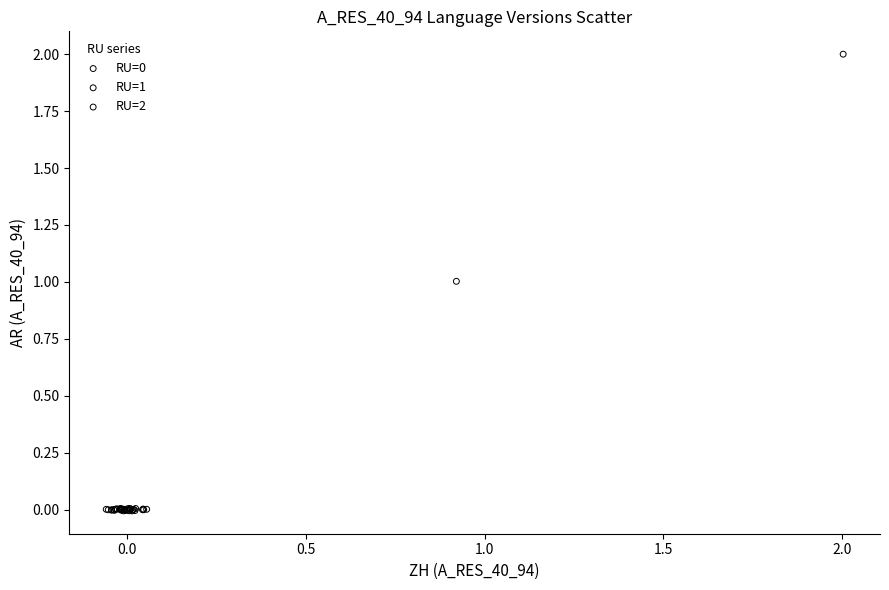

Which series reaches the maximum Y coordinate?

RU=2